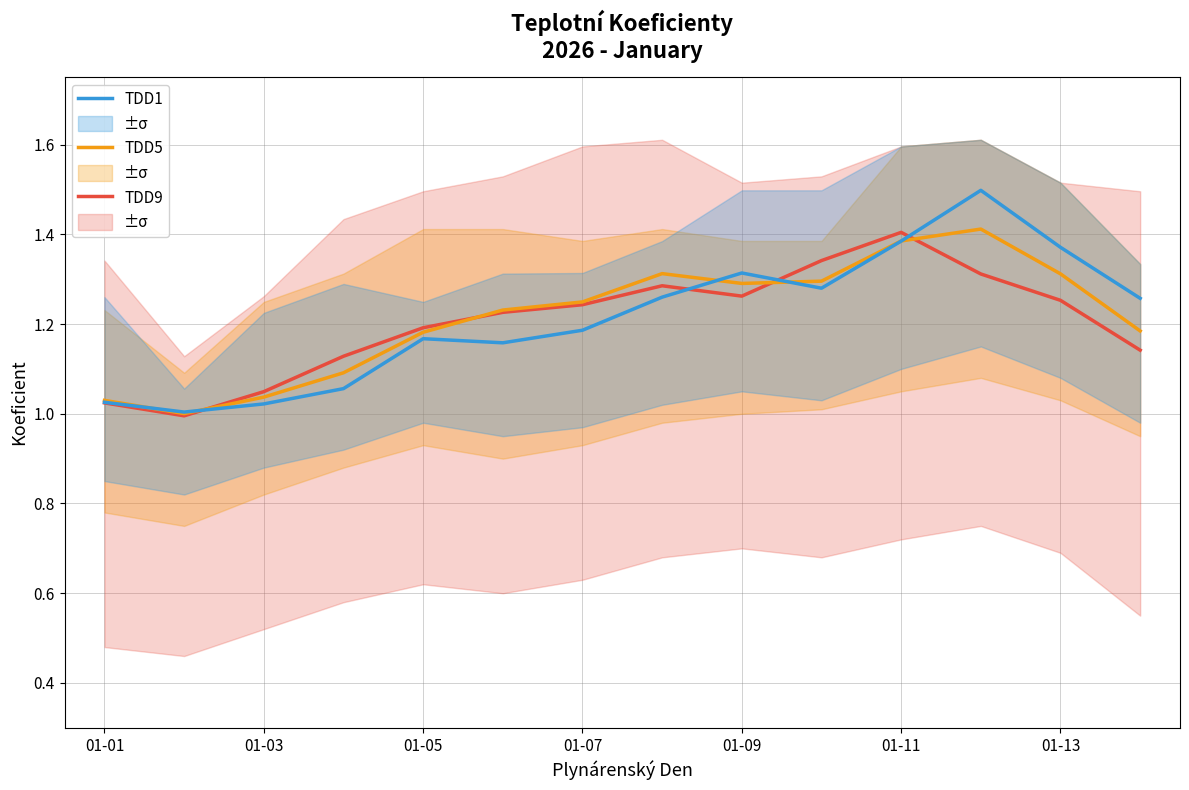

How many interior local peaks does the TDD5 series have?

2